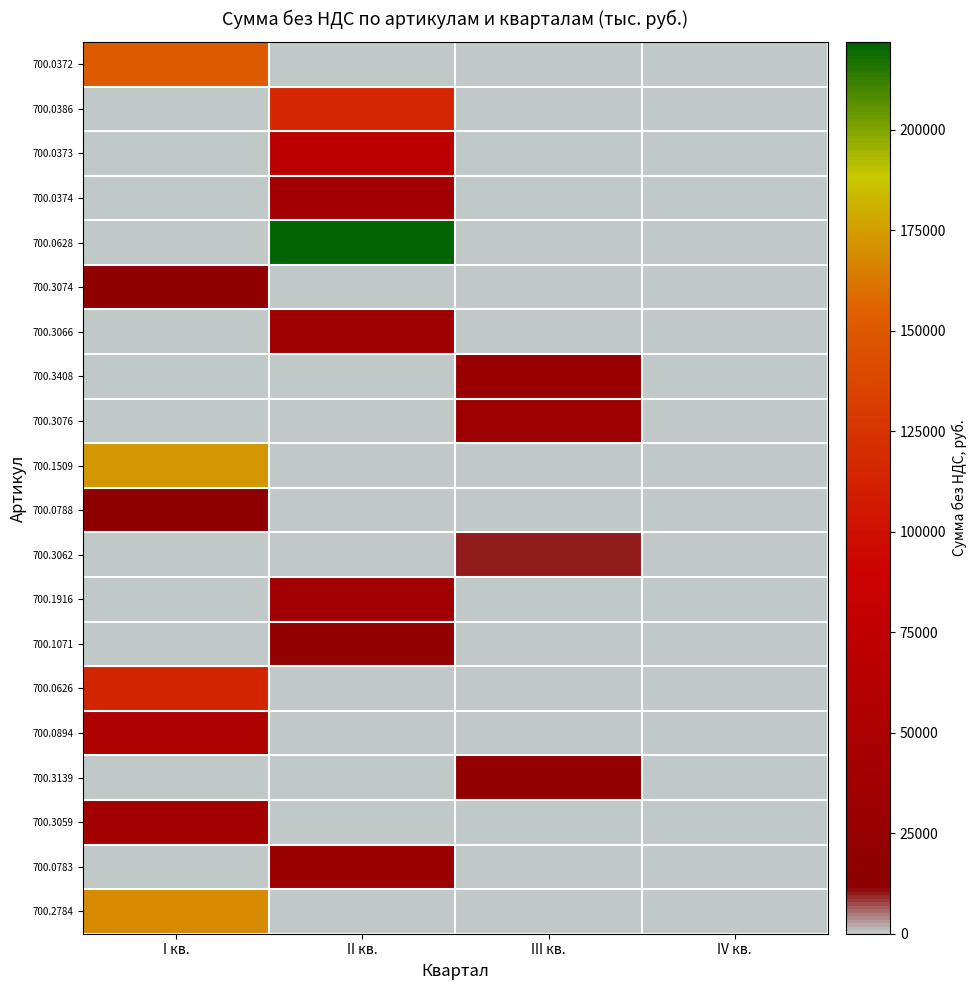

Reading left to right, transcribe all the data shown in this chart.

700.0372: I кв.=151146.9	II кв.=0.0	III кв.=0.0	IV кв.=0.0
700.0386: I кв.=0.0	II кв.=115530.2	III кв.=0.0	IV кв.=0.0
700.0373: I кв.=0.0	II кв.=67740.3	III кв.=0.0	IV кв.=0.0
700.0374: I кв.=0.0	II кв.=39102.5	III кв.=0.0	IV кв.=0.0
700.0628: I кв.=0.0	II кв.=221894.8	III кв.=0.0	IV кв.=0.0
700.3074: I кв.=17805.4	II кв.=0.0	III кв.=0.0	IV кв.=0.0
700.3066: I кв.=0.0	II кв.=34394.5	III кв.=0.0	IV кв.=0.0
700.3408: I кв.=0.0	II кв.=0.0	III кв.=28691.8	IV кв.=0.0
700.3076: I кв.=0.0	II кв.=0.0	III кв.=33833.7	IV кв.=0.0
700.1509: I кв.=172578.2	II кв.=0.0	III кв.=0.0	IV кв.=0.0
700.0788: I кв.=15438.4	II кв.=0.0	III кв.=0.0	IV кв.=0.0
700.3062: I кв.=0.0	II кв.=0.0	III кв.=10371.9	IV кв.=0.0
700.1916: I кв.=0.0	II кв.=37908.1	III кв.=0.0	IV кв.=0.0
700.1071: I кв.=0.0	II кв.=22028.4	III кв.=0.0	IV кв.=0.0
700.0626: I кв.=113819.6	II кв.=0.0	III кв.=0.0	IV кв.=0.0
700.0894: I кв.=54915.9	II кв.=0.0	III кв.=0.0	IV кв.=0.0
700.3139: I кв.=0.0	II кв.=0.0	III кв.=23081.2	IV кв.=0.0
700.3059: I кв.=40896.3	II кв.=0.0	III кв.=0.0	IV кв.=0.0
700.0783: I кв.=0.0	II кв.=30463.1	III кв.=0.0	IV кв.=0.0
700.2784: I кв.=168638.8	II кв.=0.0	III кв.=0.0	IV кв.=0.0